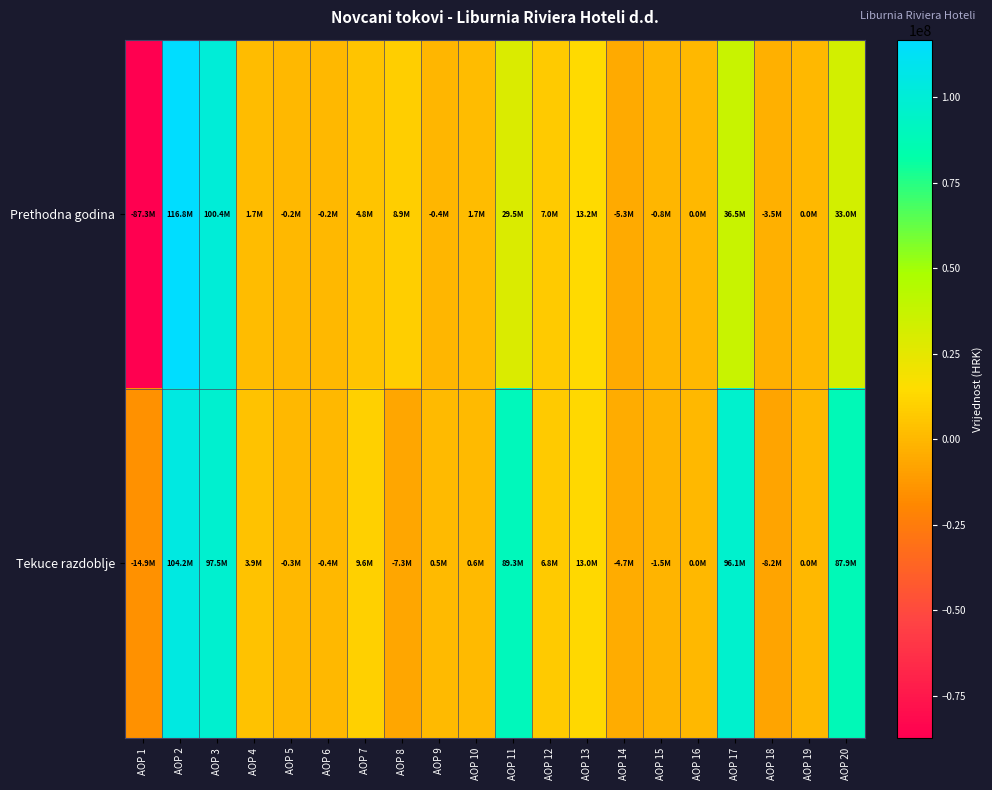

Which category has the lowest value across all series?

AOP 1